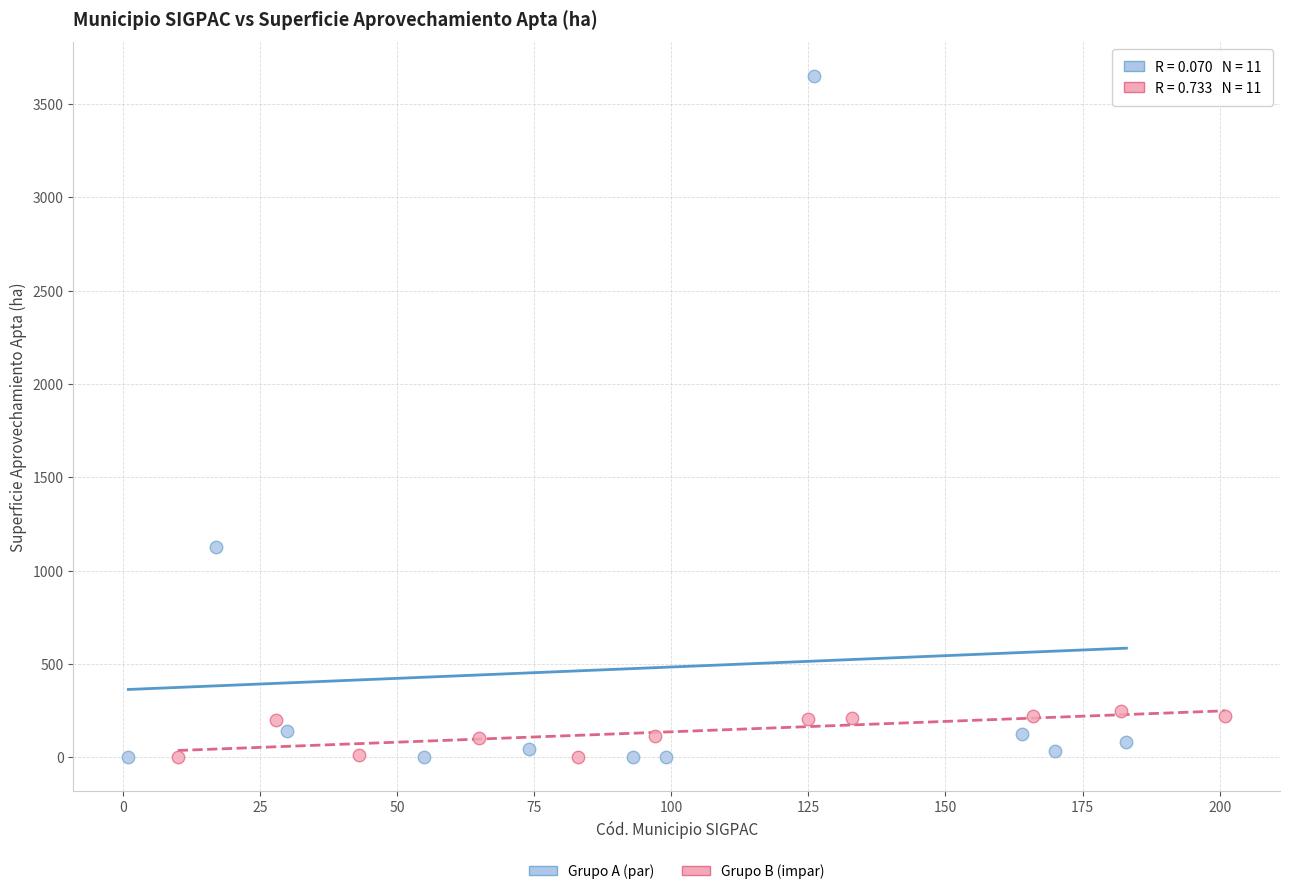

Which series has the widest spread of Y values?

Grupo A (par)